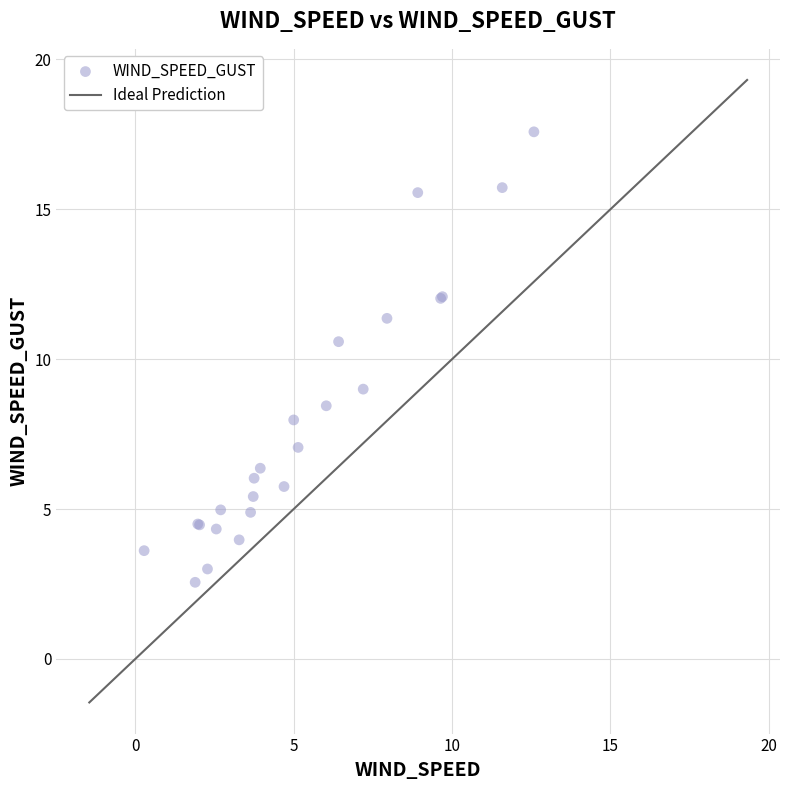

What Y value in the scatter plot is closest to 10?

10.6